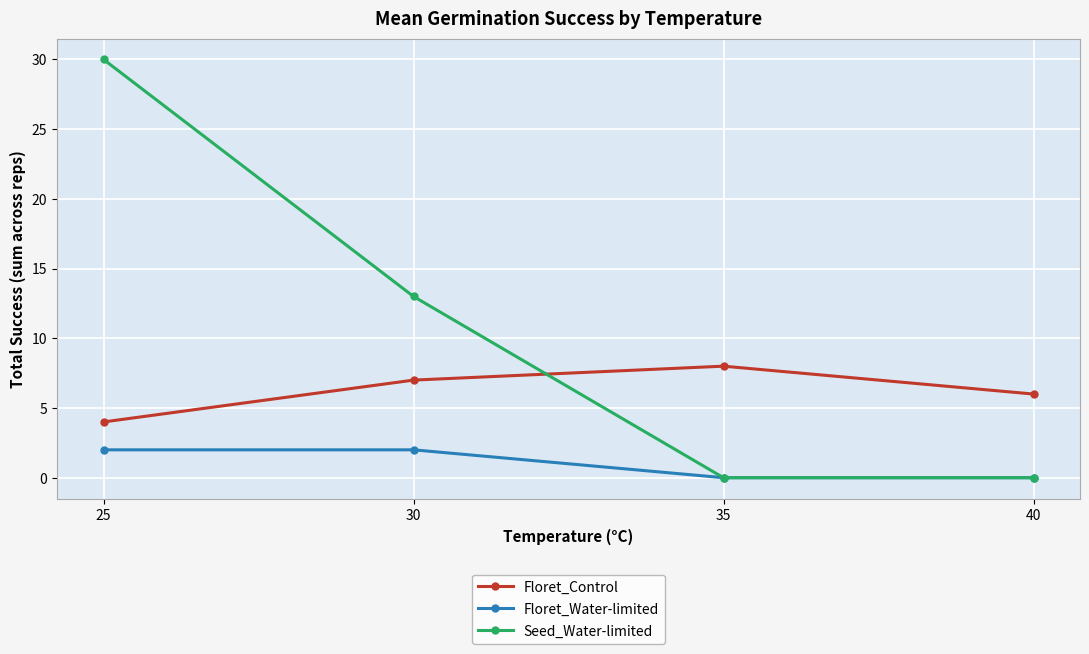

At which category is the sum across all series the highest?

25